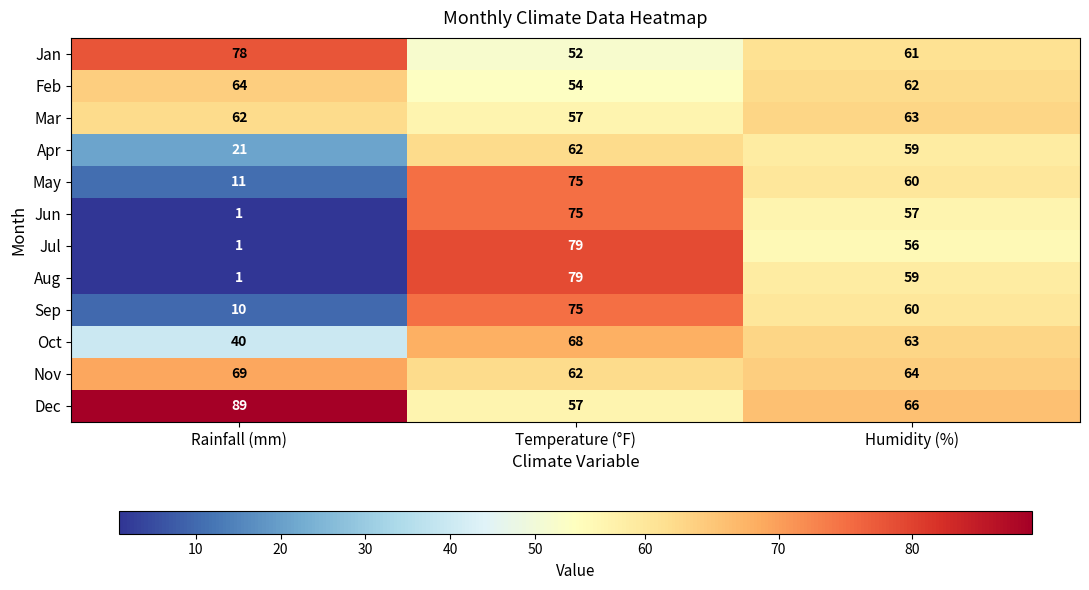

Is the value of Sep at Humidity (%) greater than the value of Jun at Humidity (%)?

Yes